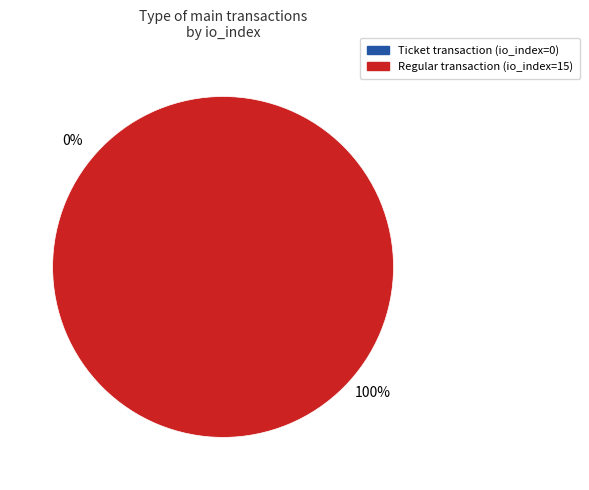

Is there a majority slice in this chart?

Yes